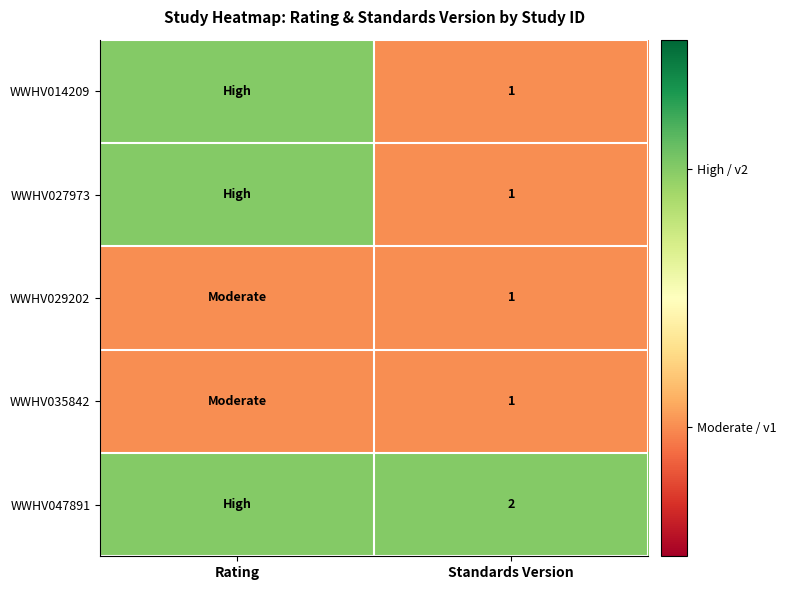

Is it true that WWHV027973 equals 1 at Standards Version?

True